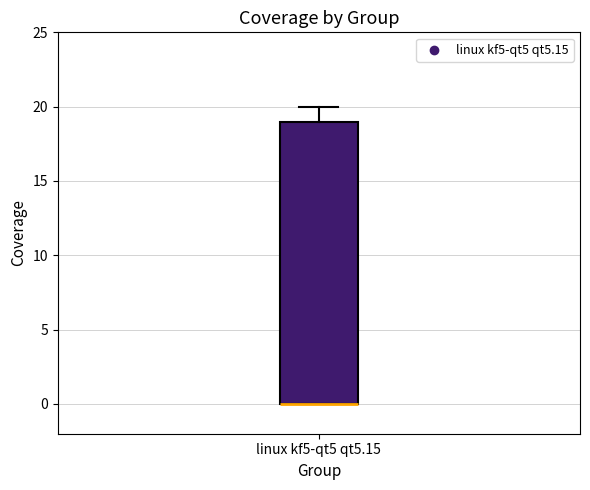

Transcribe this box plot: give where the median line is, the range the box spans, and where the two whiskers end, as read against the y-axis. The values are not printed on the chart, so give them approximately, as read against the axis.

median 0 (drawn on the box's lower edge), box 0 to 19, whiskers 0 to 20